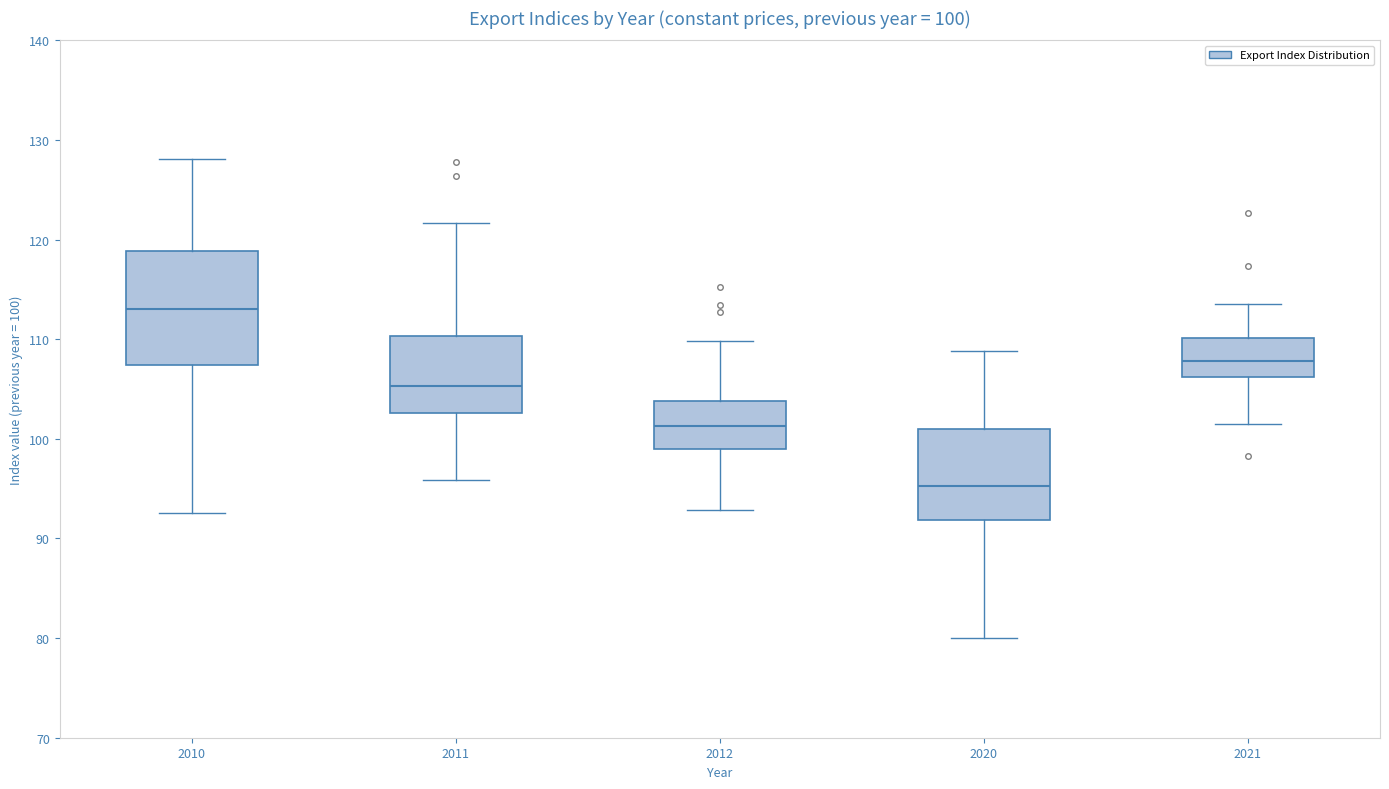

Which box is the tallest, from its lower edge to its upper edge?

2010